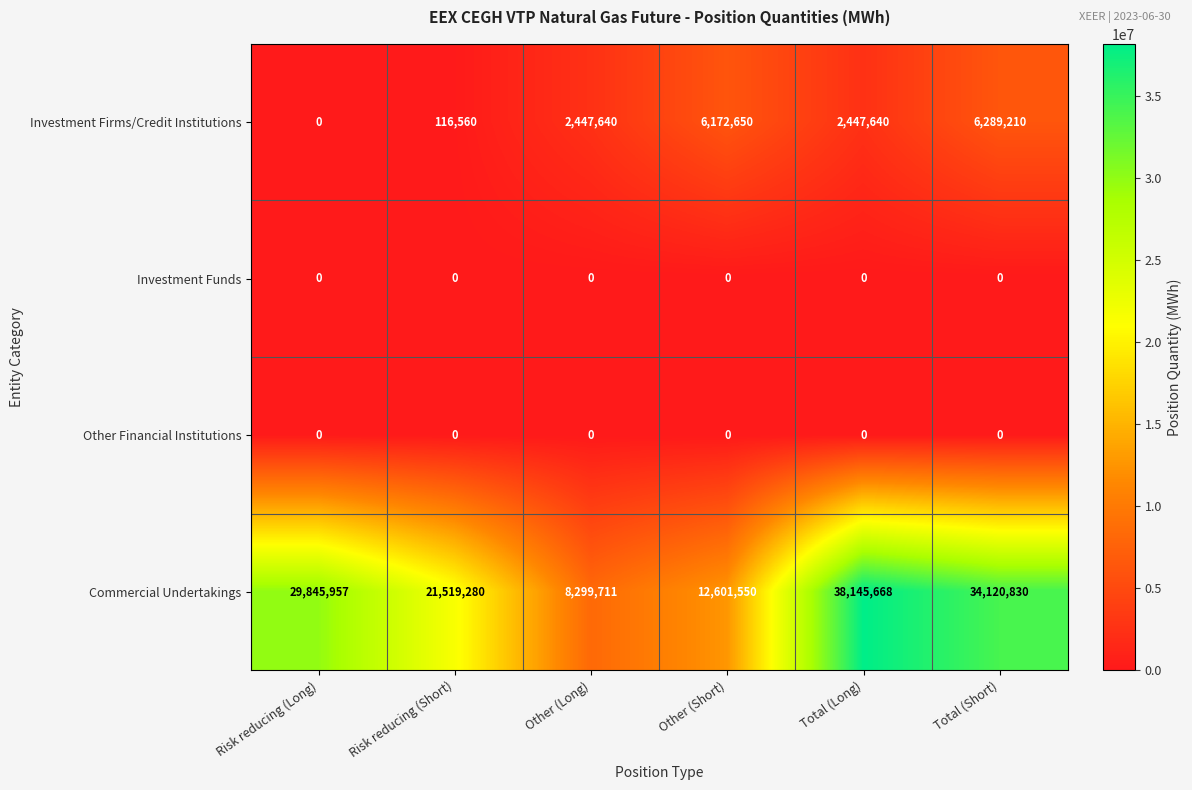

Which series has the largest total across all categories?

Commercial Undertakings